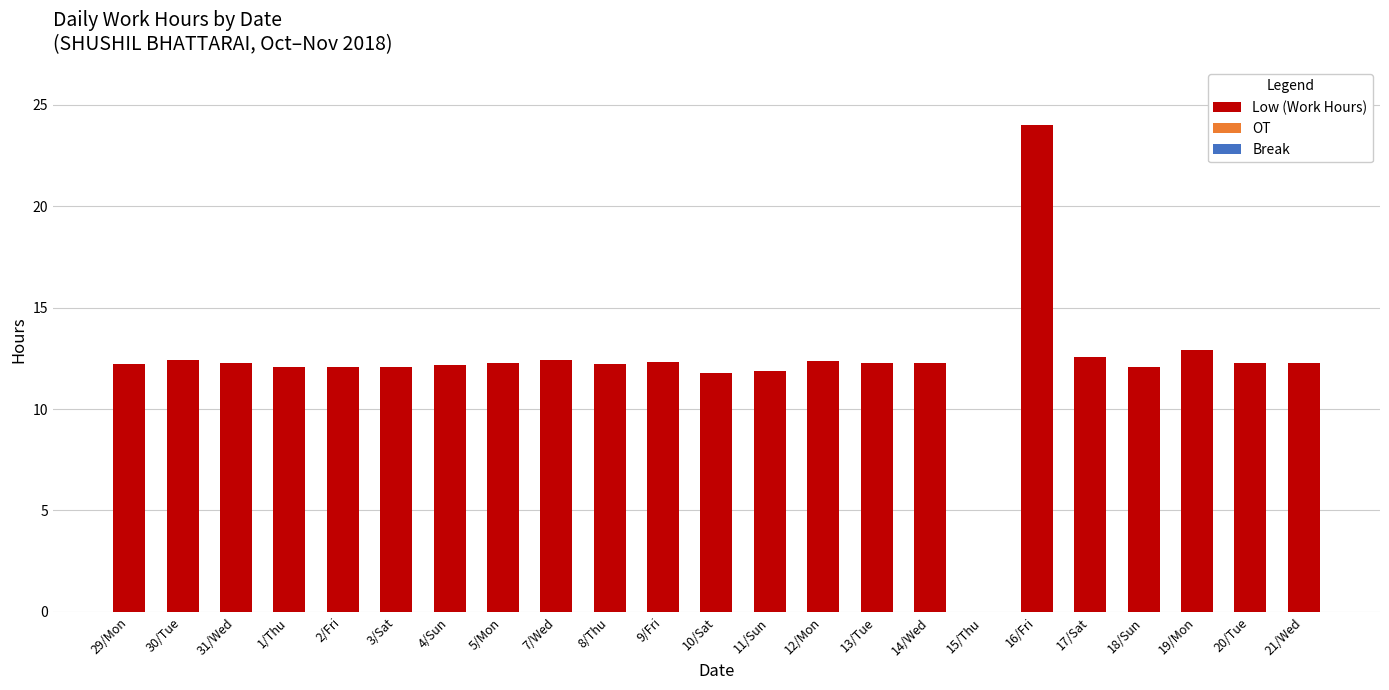

Approximately how many times larger is the value at 10/Sat compared to 31/Wed?

1.0